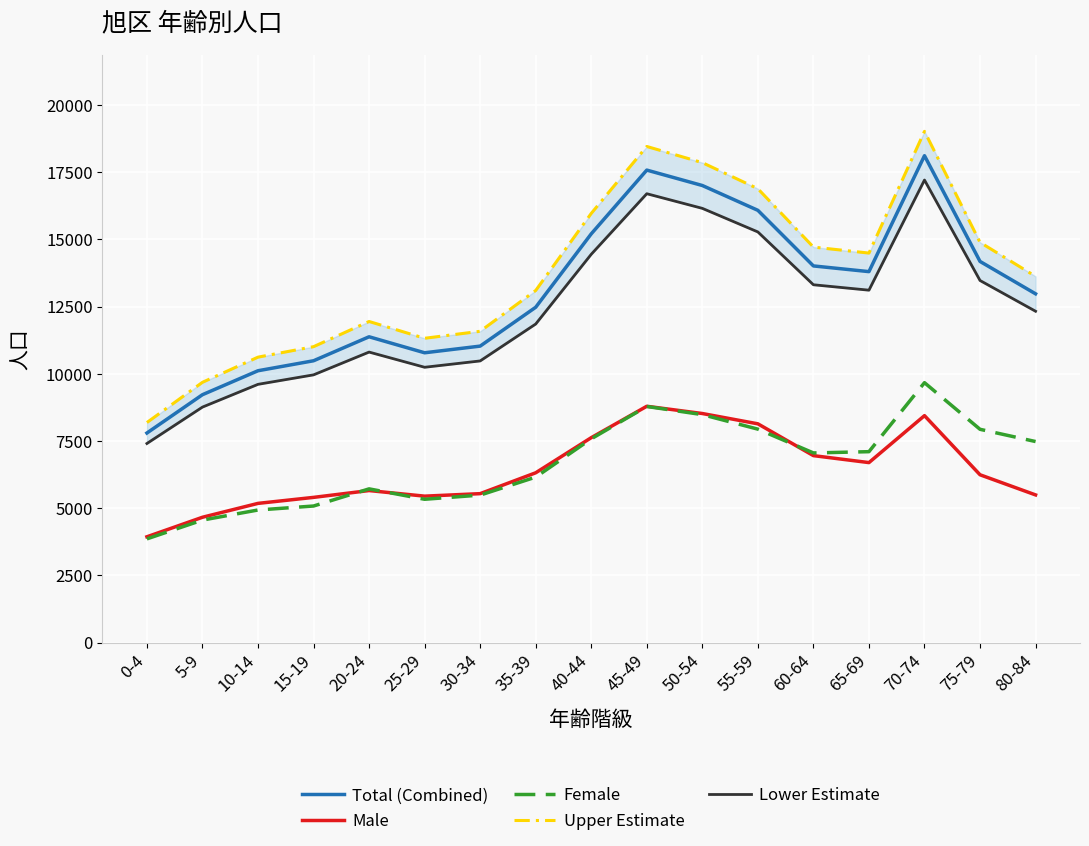

Which category has the highest value in the Lower Estimate series?

70-74